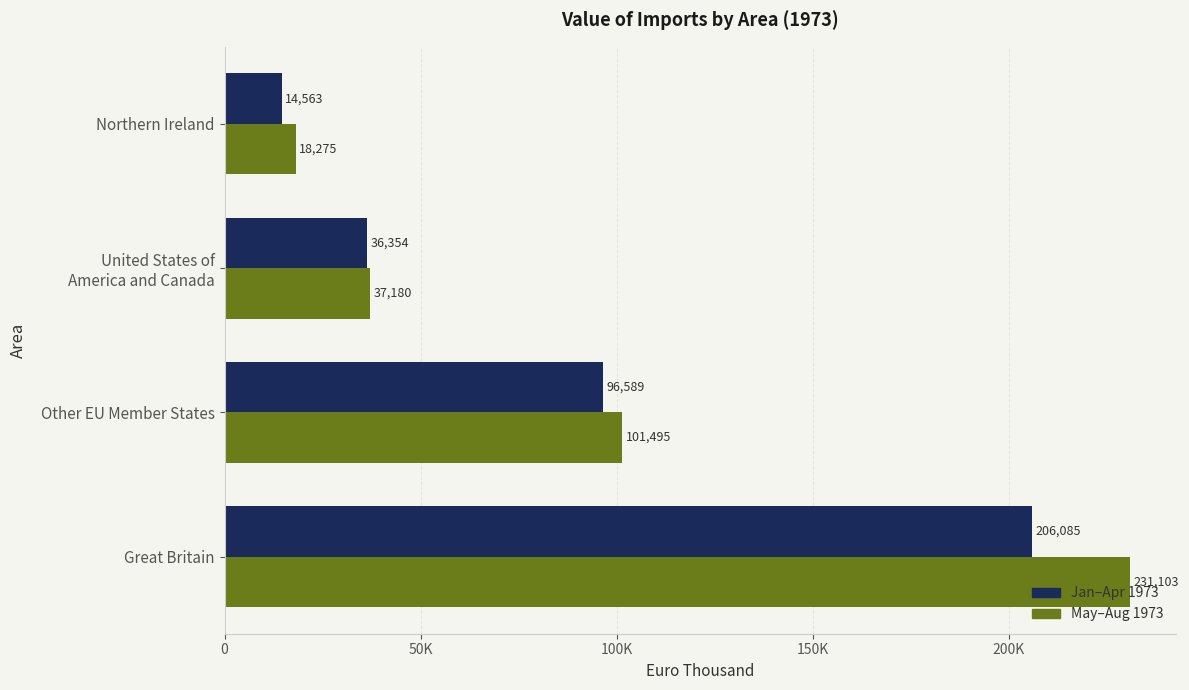

What are all the series names shown in the legend?

Jan–Apr 1973, May–Aug 1973